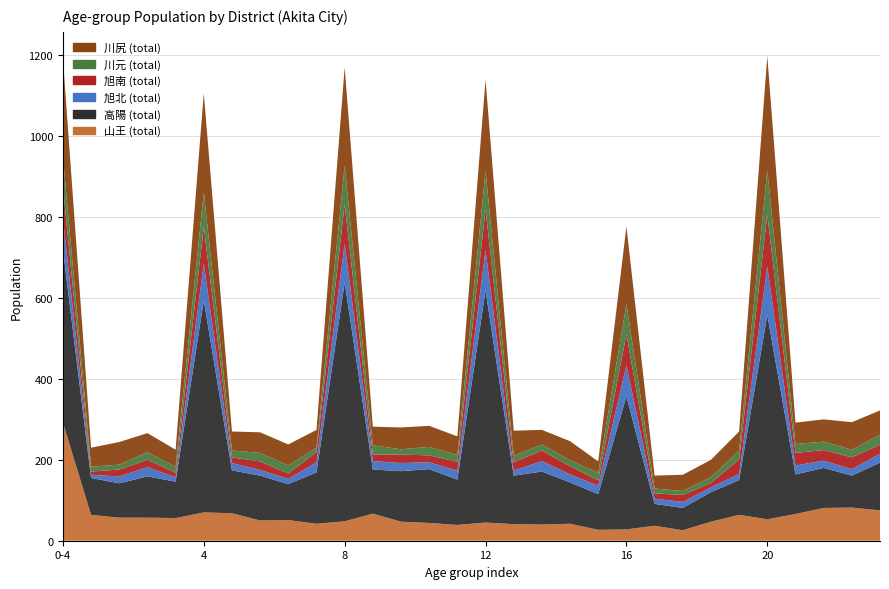

Reading left to right, extract all data points from this chart.

山王 (total): 0=292	1=64	2=57	3=57	4=56	5=70	6=68	7=50	8=51	9=42	10=48	11=67	12=47	13=44	14=39	15=45	16=41	17=40	18=42	19=27	20=28	21=37	22=26	23=47	24=64	25=53	26=66	27=81	28=82	29=75
高陽 (total): 0=429	1=91	2=85	3=102	4=90	5=524	6=106	7=111	8=89	9=127	10=590	11=109	12=125	13=133	14=112	15=574	16=120	17=131	18=102	19=88	20=329	21=54	22=55	23=73	24=86	25=505	26=98	27=99	28=79	29=118
旭北 (total): 0=77	1=8	2=17	3=23	4=11	5=91	6=18	7=14	8=13	9=25	10=97	11=21	12=20	13=17	14=22	15=100	16=12	17=26	18=20	19=21	20=77	21=13	22=15	23=12	24=15	25=120	26=22	27=18	28=16	29=22
旭南 (total): 0=77	1=8	2=17	3=18	4=11	5=91	6=14	7=21	8=13	9=25	10=97	11=16	12=21	13=17	14=22	15=100	16=21	17=26	18=20	19=13	20=77	21=13	22=17	23=11	24=36	25=128	26=31	27=26	28=29	29=22
川元 (total): 0=75	1=12	2=12	3=19	4=14	5=85	6=17	7=21	8=20	9=11	10=95	11=23	12=13	13=21	14=17	15=95	16=16	17=15	18=15	19=19	20=74	21=12	22=10	23=14	24=22	25=110	26=22	27=21	28=19	29=25
川尻 (total): 0=242	1=47	2=56	3=47	4=43	5=245	6=47	7=51	8=52	9=44	10=243	11=46	12=54	13=52	14=46	15=226	16=62	17=36	18=47	19=28	20=192	21=32	22=40	23=43	24=47	25=282	26=53	27=55	28=68	29=60